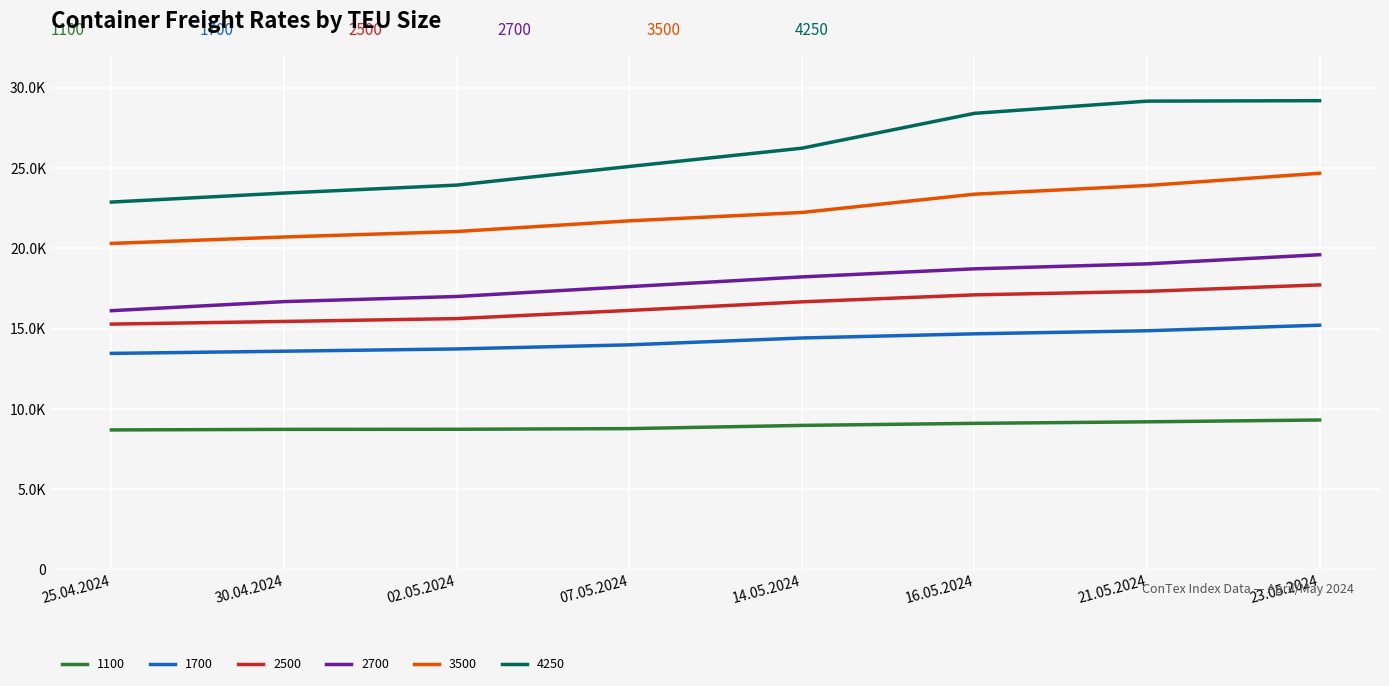

At which label does 1100 reach its peak?

23.05.2024